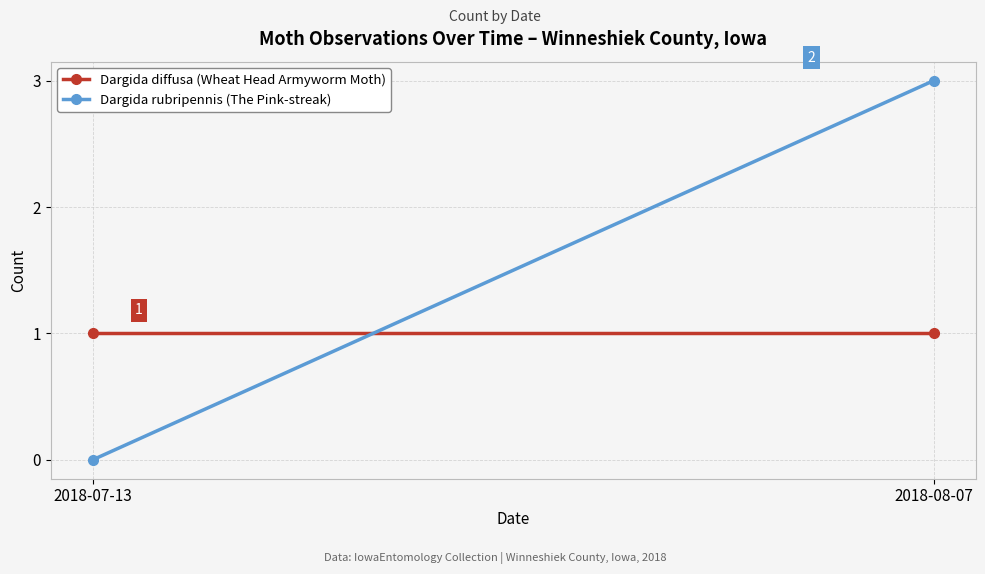

List the series in order of their overall mean, lowest first.

Dargida diffusa (Wheat Head Armyworm Moth), Dargida rubripennis (The Pink-streak)